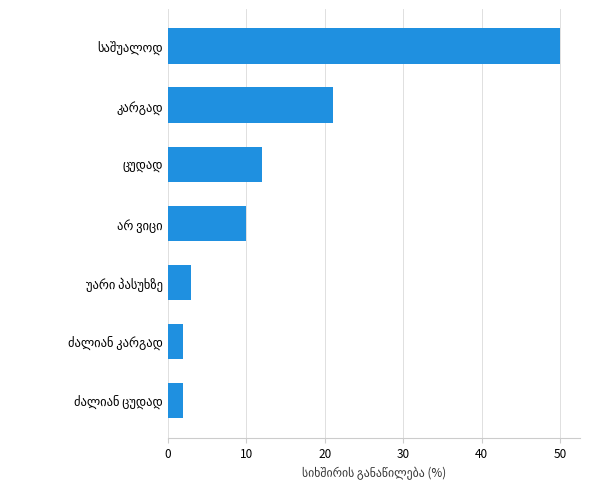

What is the maximum value shown in the chart?

50